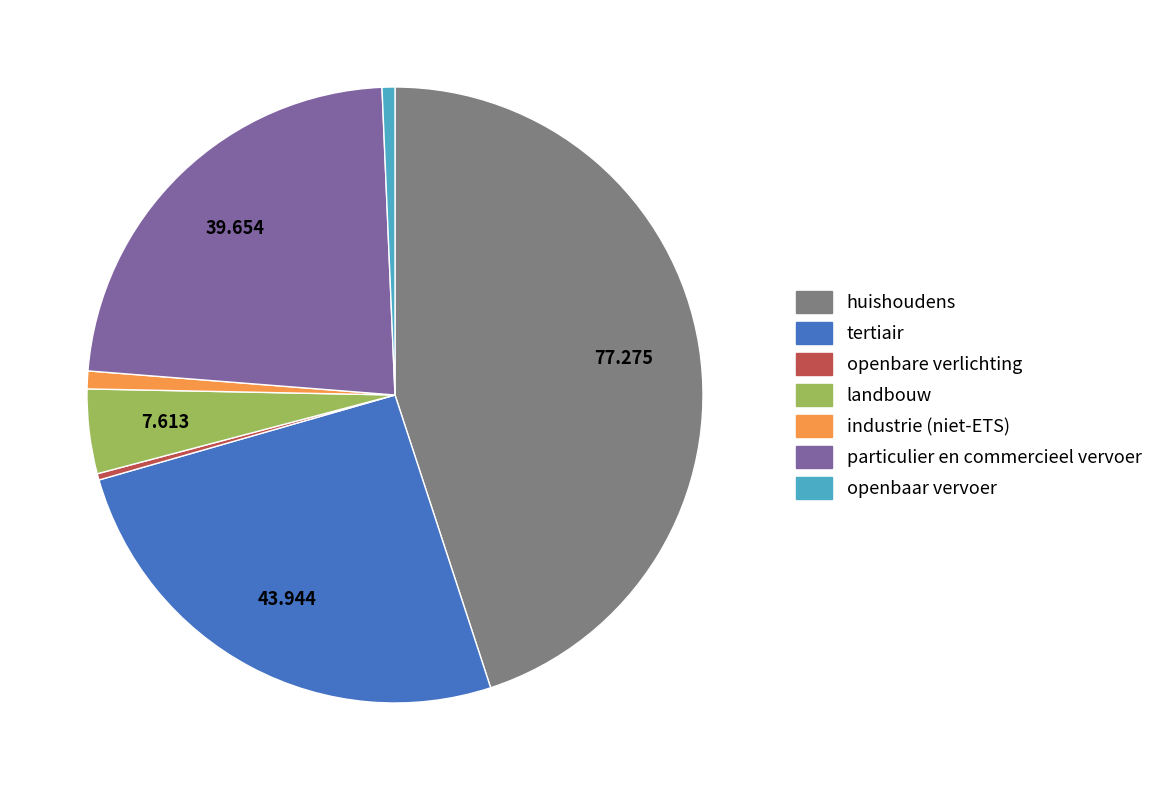

What is the largest slice in the pie chart?

huishoudens